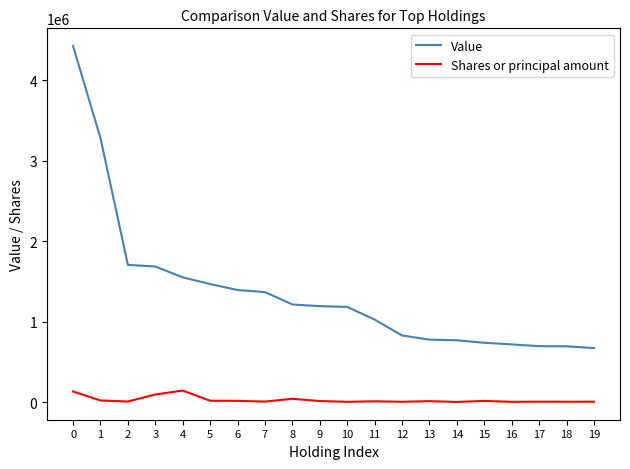

True or false: Shares or principal amount and Value intersect in this chart.

False